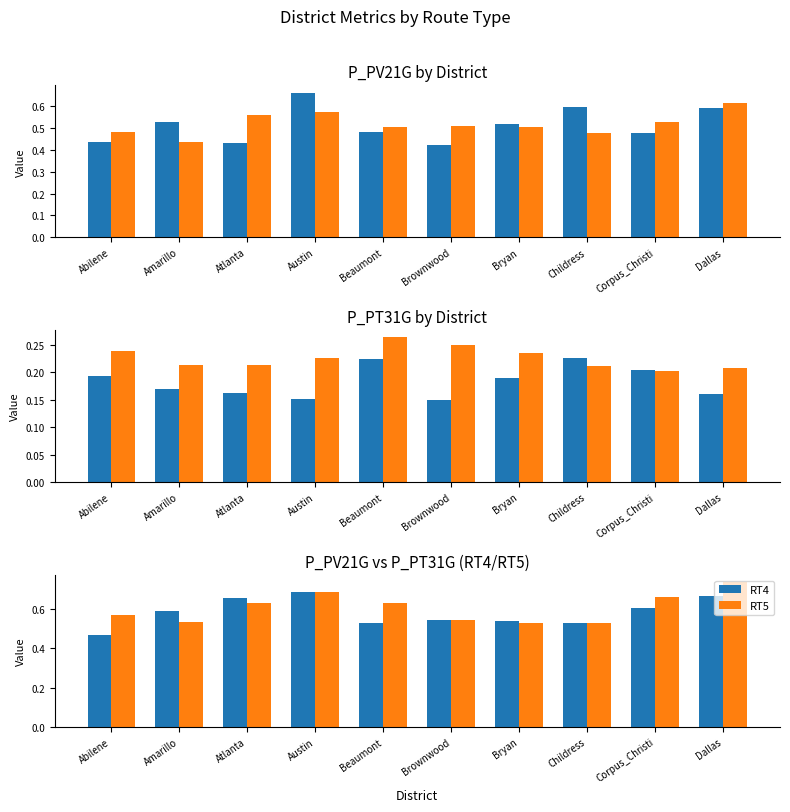

The value of RT4 at Bryan is 0.5. True or false?

True